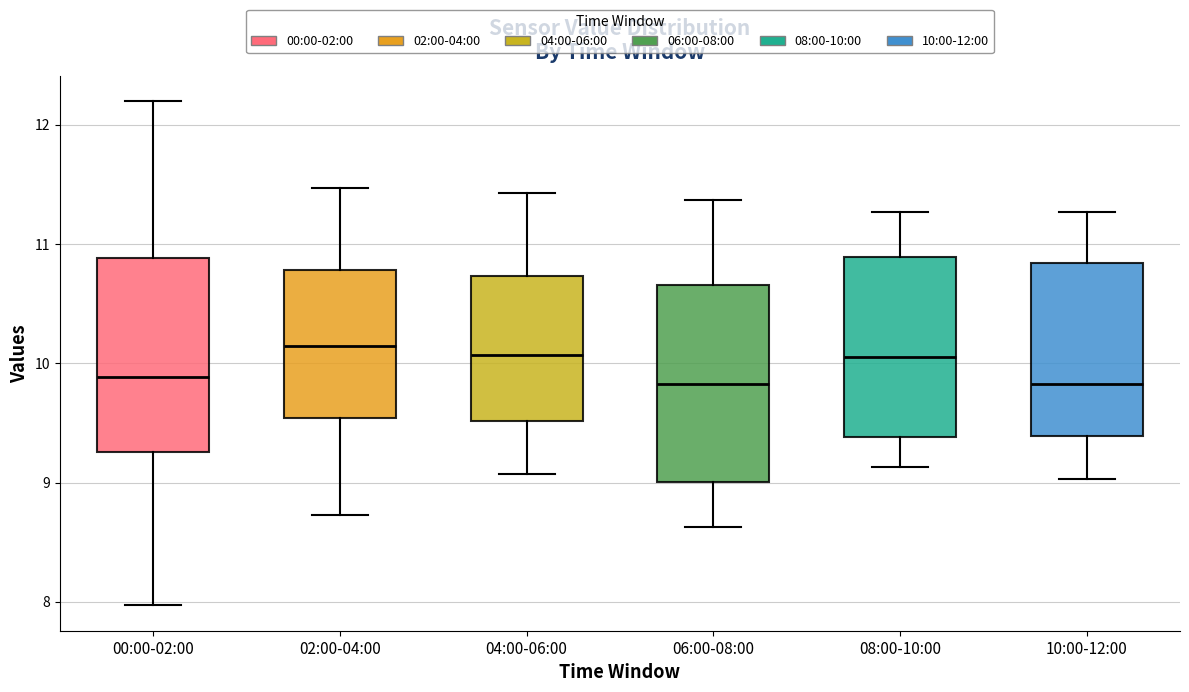

Reading left to right, read every box against the y-axis: the position of its median line, the range the box covers, and the ends of its whiskers. The values are not printed on the chart, so give them approximately, as read against the axis.

00:00-02:00: median 9.9, box 9.3 to 10.9, whiskers 8.0 to 12.2
02:00-04:00: median 10.2, box 9.5 to 10.8, whiskers 8.7 to 11.5
04:00-06:00: median 10.1, box 9.5 to 10.7, whiskers 9.1 to 11.4
06:00-08:00: median 9.8, box 9.0 to 10.7, whiskers 8.6 to 11.4
08:00-10:00: median 10.1, box 9.4 to 10.9, whiskers 9.1 to 11.3
10:00-12:00: median 9.8, box 9.4 to 10.8, whiskers 9.0 to 11.3